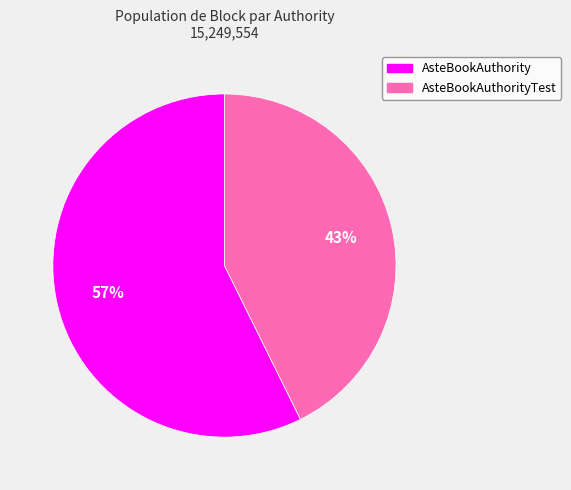

Is there a majority slice in this chart?

Yes